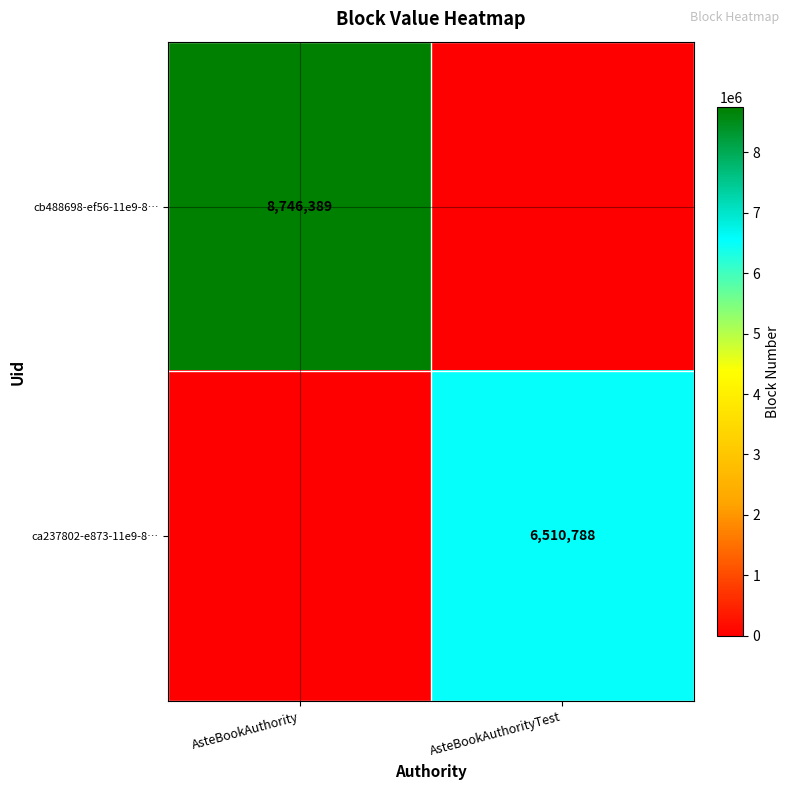

True or false: ca237802-e873-11e9-8… has a value of 6510788 at AsteBookAuthorityTest.

True